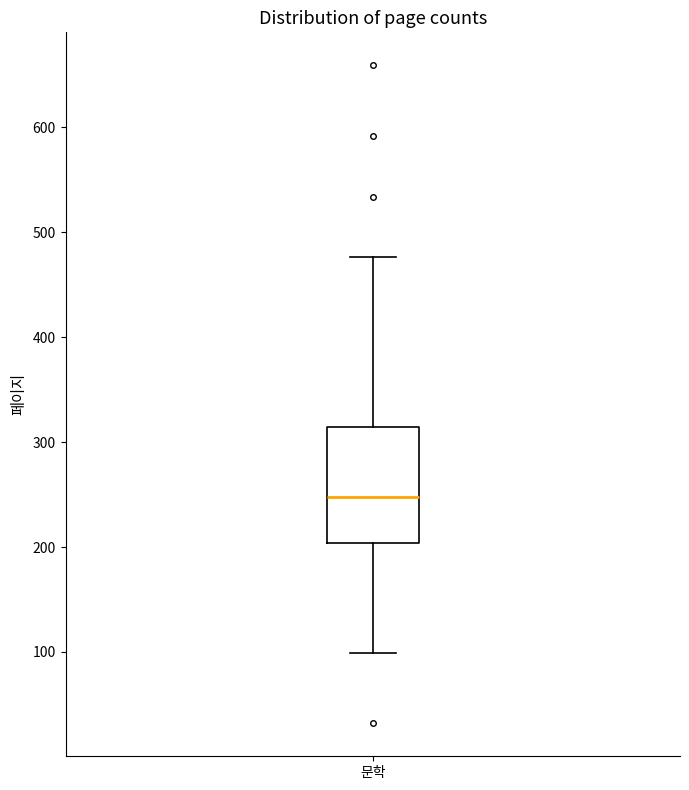

Transcribe this box plot: give where the median line is, the range the box spans, and where the two whiskers end, as read against the y-axis. The values are not printed on the chart, so give them approximately, as read against the axis.

median 250, box 200 to 310, whiskers 100 to 480